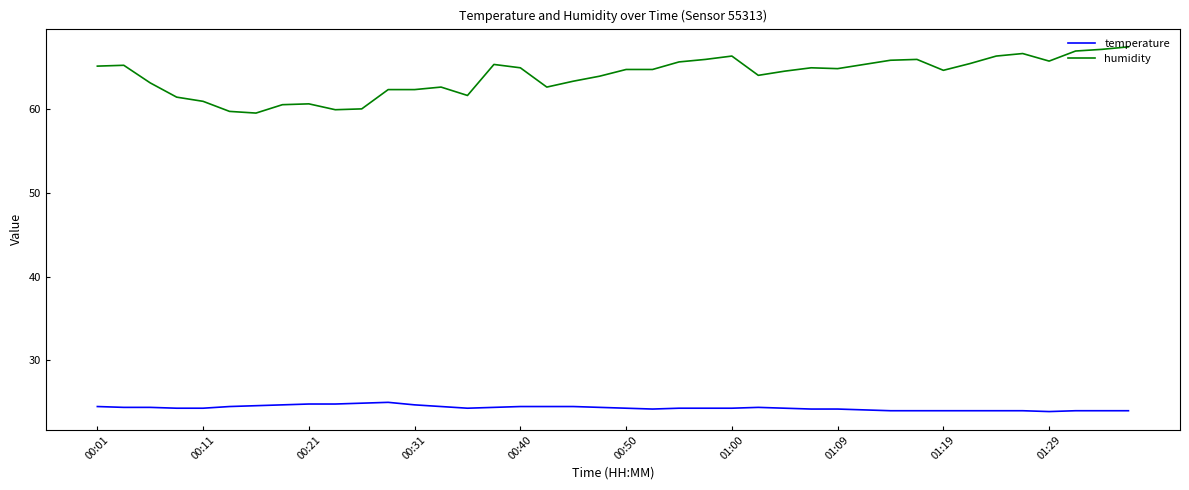

Is this an area chart (filled region under the line)?

No